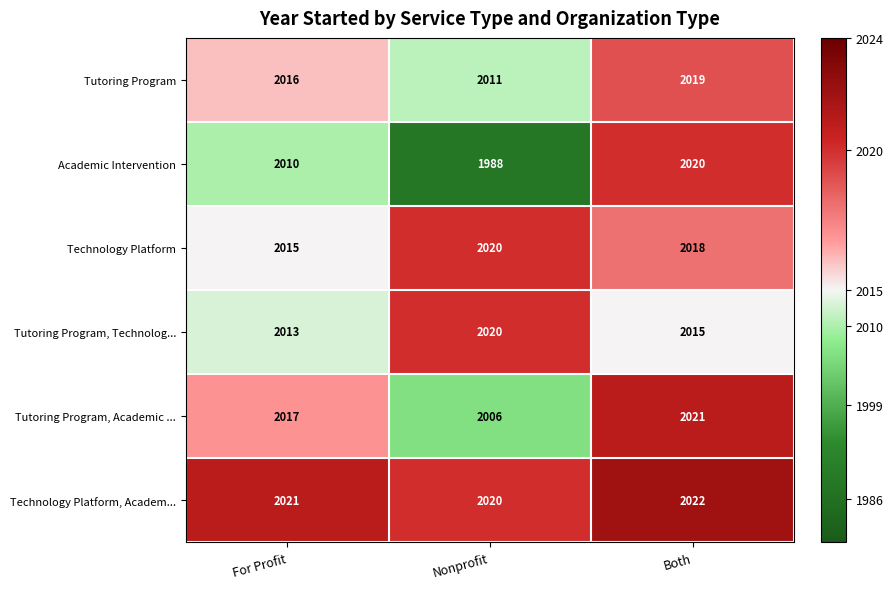

True or false: Technology Platform, Academ... has a value of 2826 at Both.

False